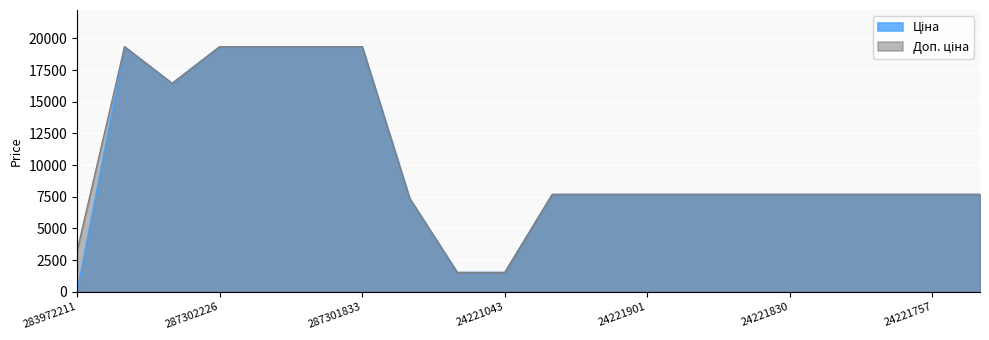

Rank the categories by Доп. ціна value from highest to lowest.

287302223, 287302226, 287302225, 287302224, 287301833, 287292222, 24222037, 24222031, 24221901, 24221856, 24221853, 24221830, 24221824, 24221758, 24221757, 24221754, 284392211, 283972211, 24221099, 24221043